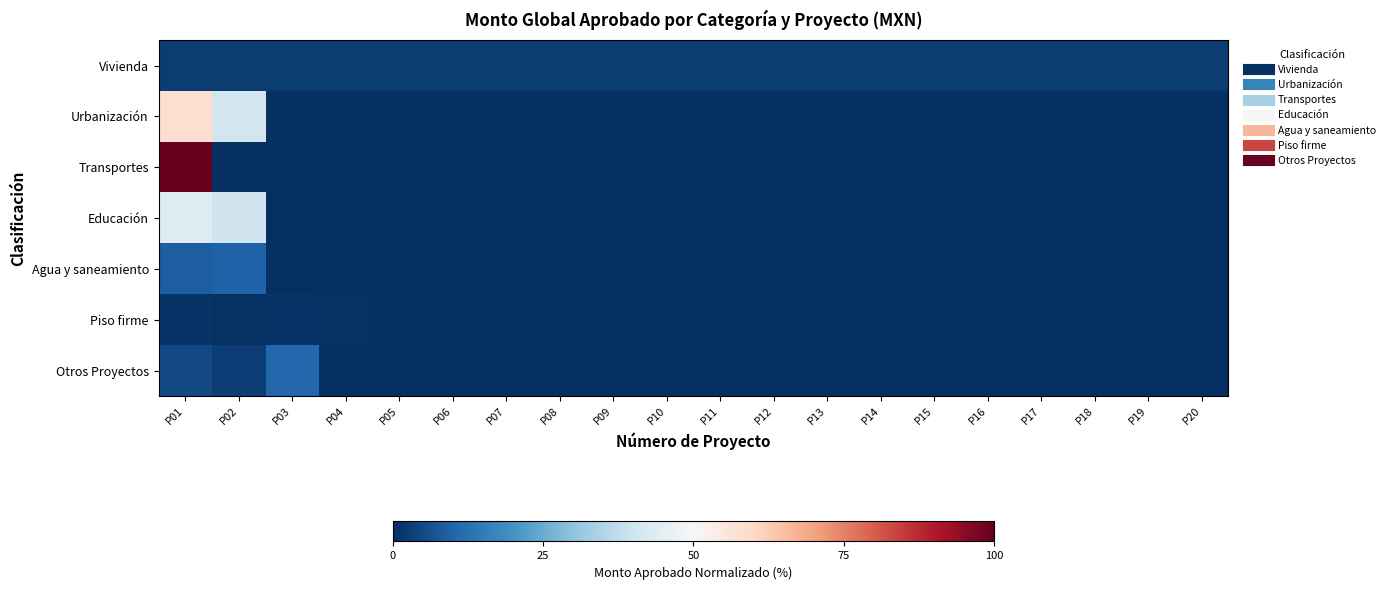

At how many categories does at least one series exceed 58?

1